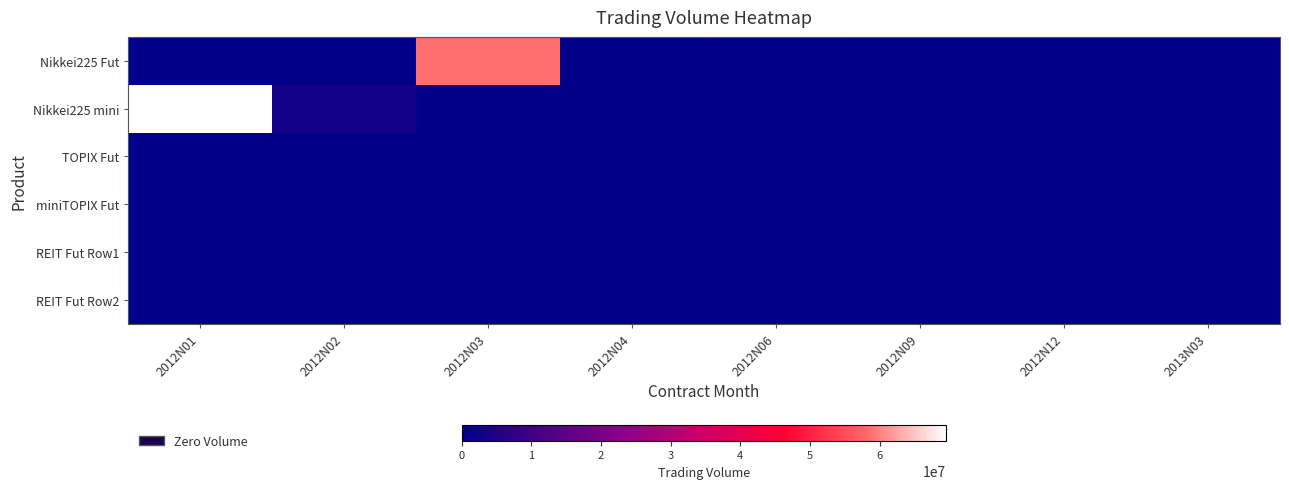

What is the total value across all series at 2012N03?

59588703.8